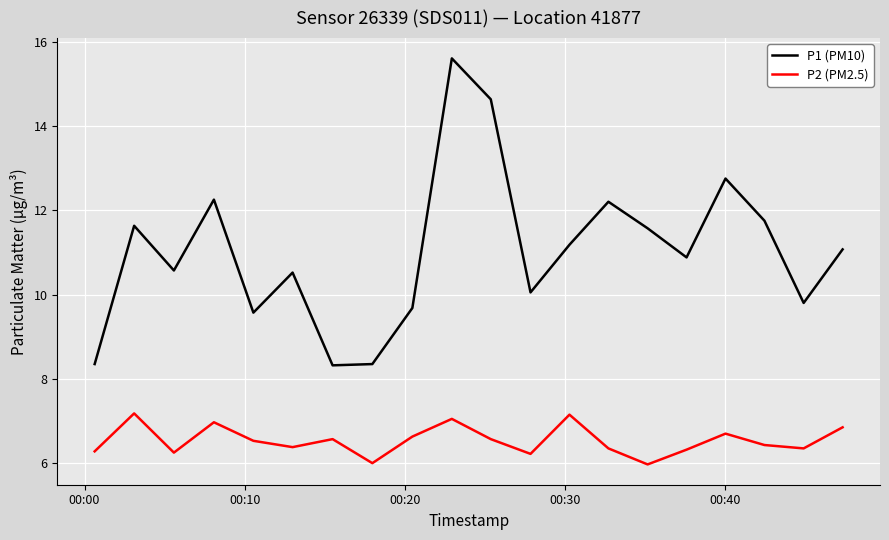

What is the difference between the maximum and minimum values in the P2 (PM2.5) series?

1.2